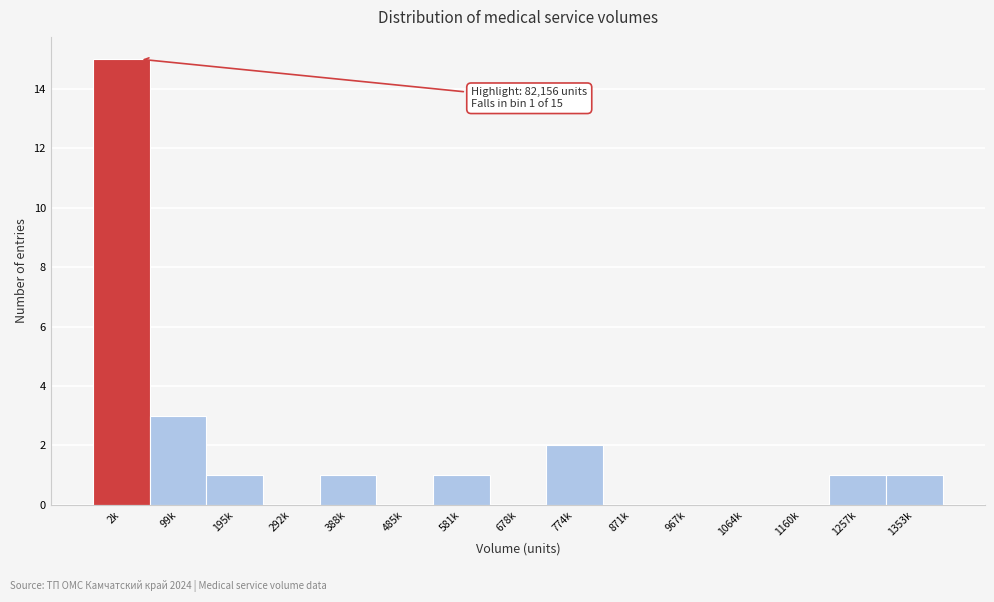

Reading right to left, list all the values displayed in this chart.

1353k=1	1257k=1	1160k=0	1064k=0	967k=0	871k=0	774k=2	678k=0	581k=1	485k=0	388k=1	292k=0	195k=1	99k=3	2k=15